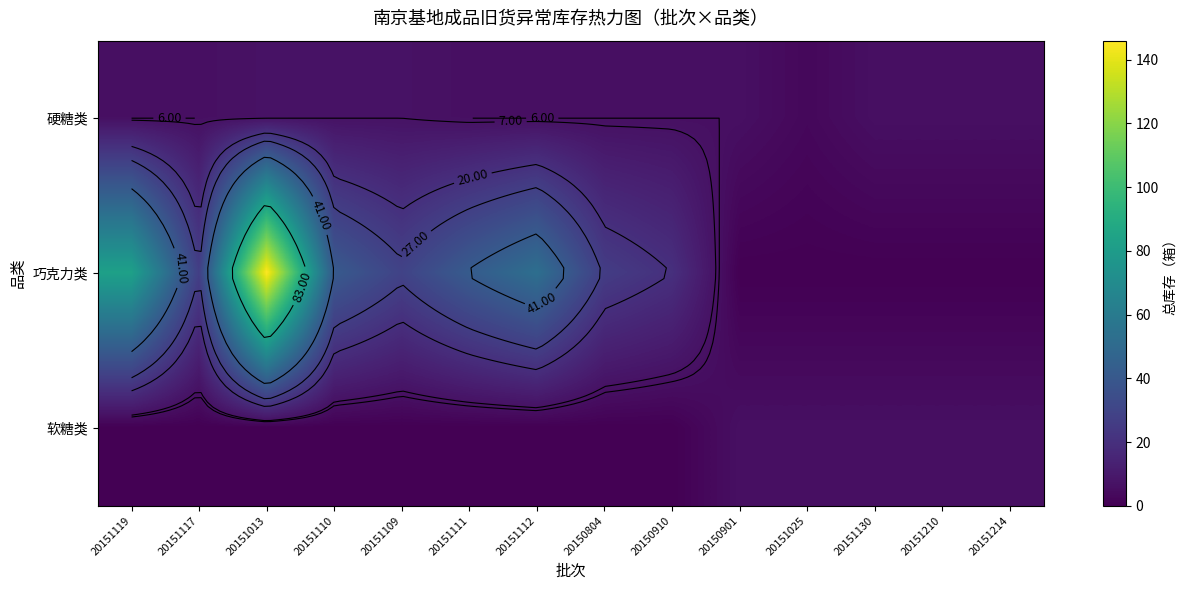

The 巧克力类 series shows 67 at 20151110. True or false?

False